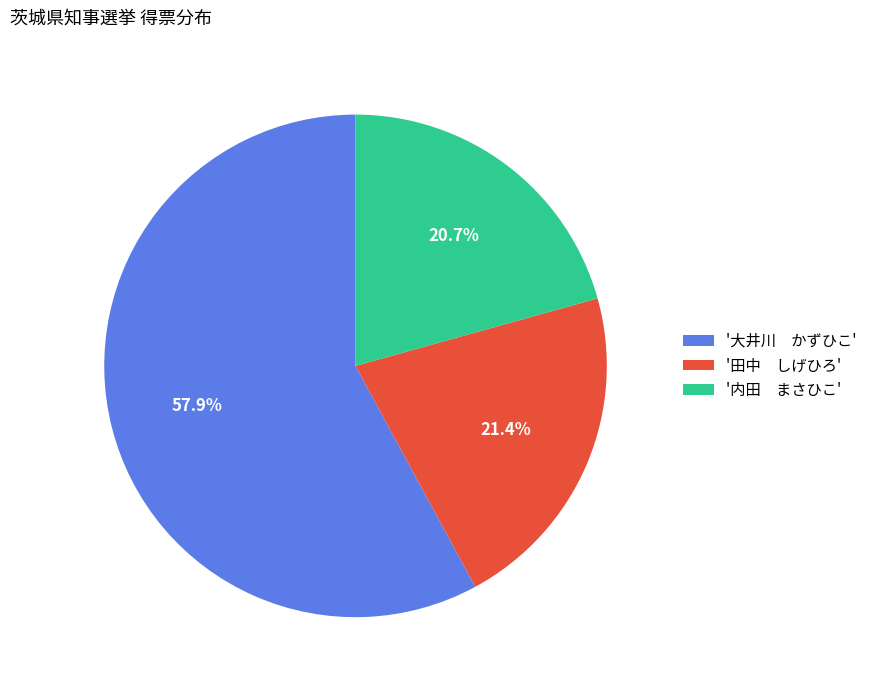

Which has a higher value, '内田 まさひこ' or '田中 しげひろ'?

'田中 しげひろ'